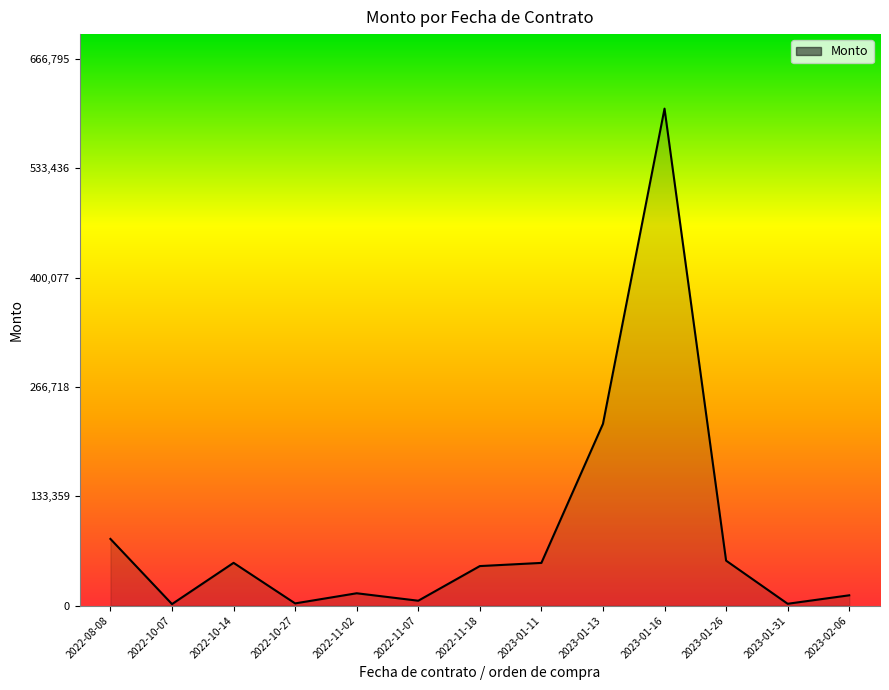

What is the maximum value shown in the chart?

606177.8